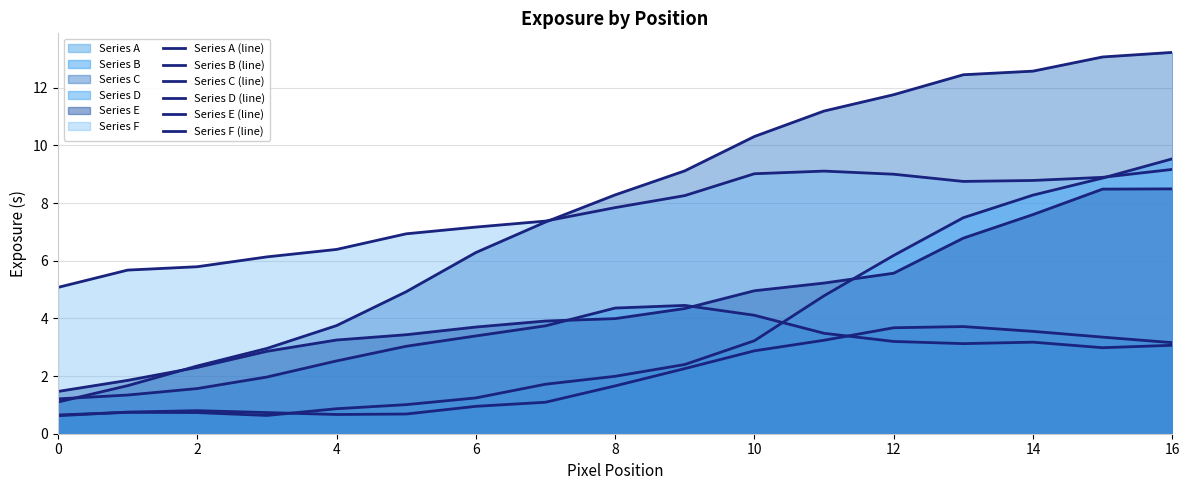

How many interior local peaks does the Series B (line) series have?

2